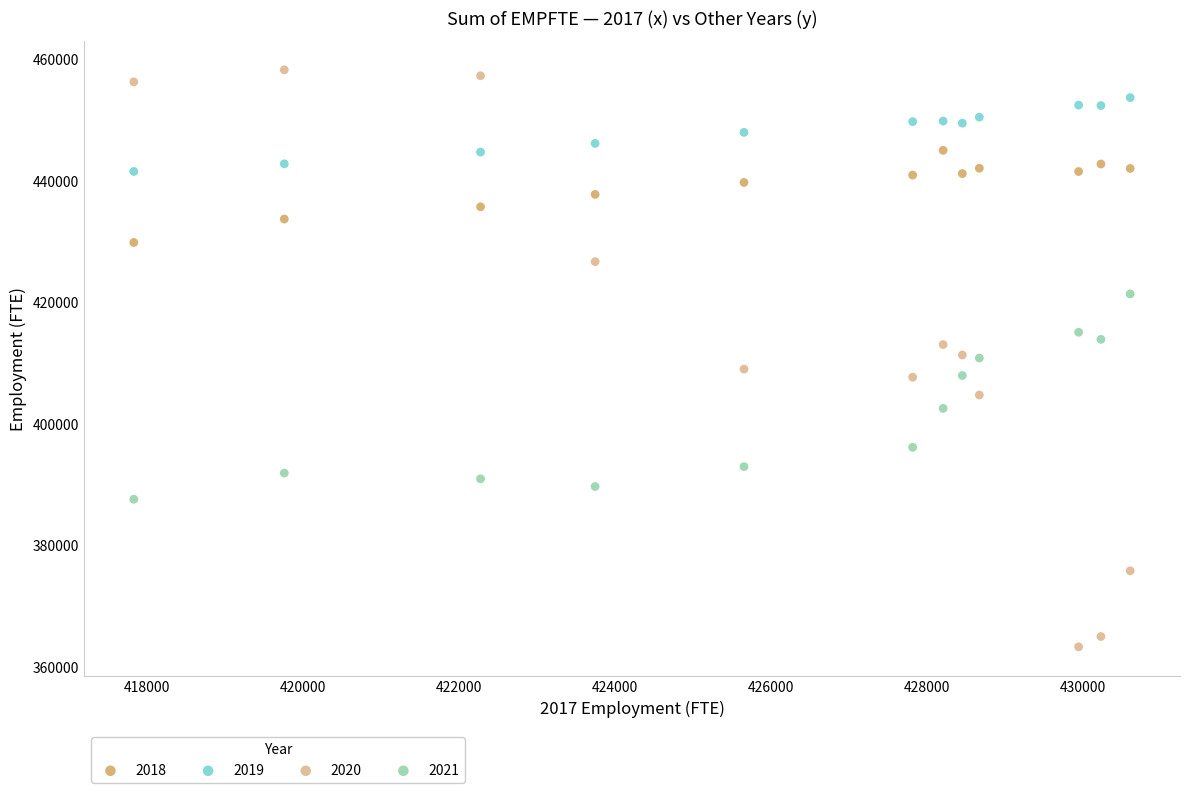

What is the X range (max minus min) for the scatter plot?

12774